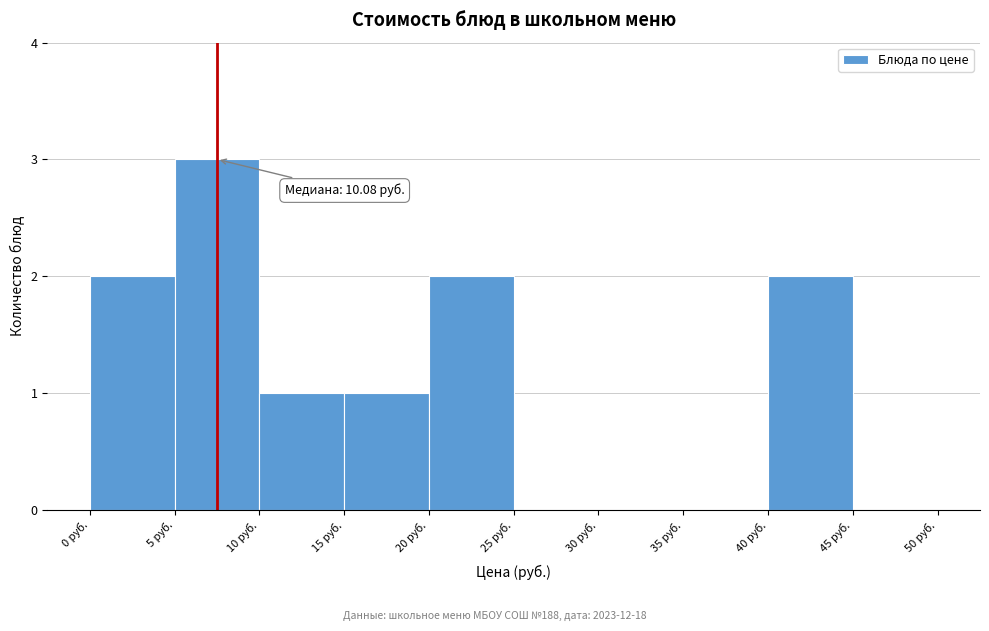

Over which range of the x-axis is the bar tallest?

5 to 10